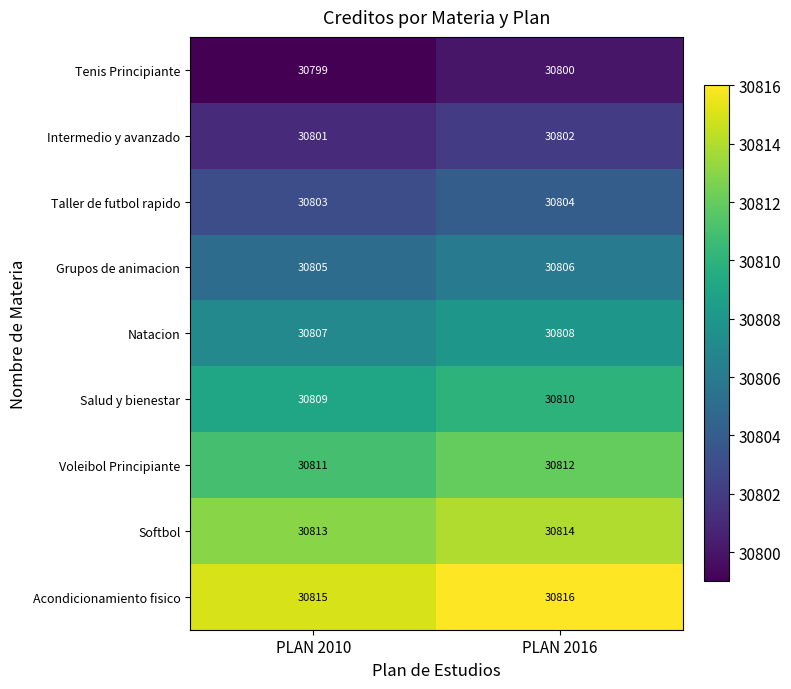

What is the spread (max minus min) of values at PLAN 2016?

16